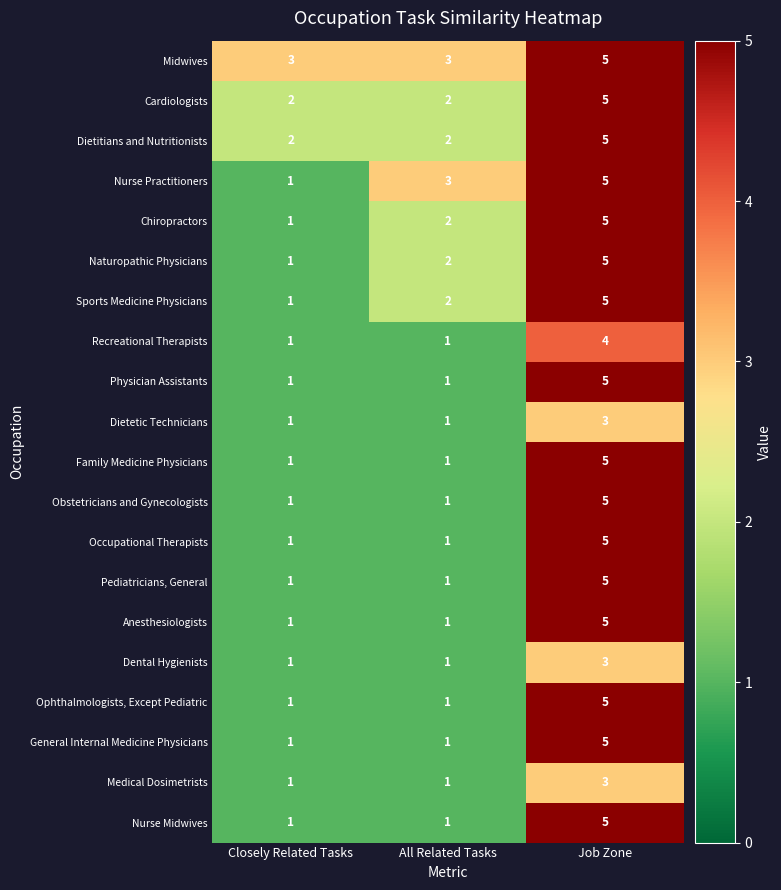

Which series has the largest total across all categories?

Midwives